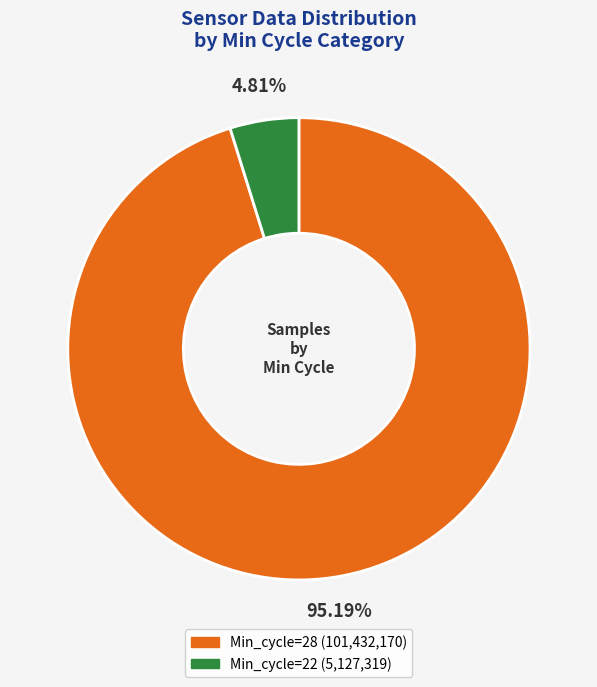

Does any single category account for the majority?

Yes